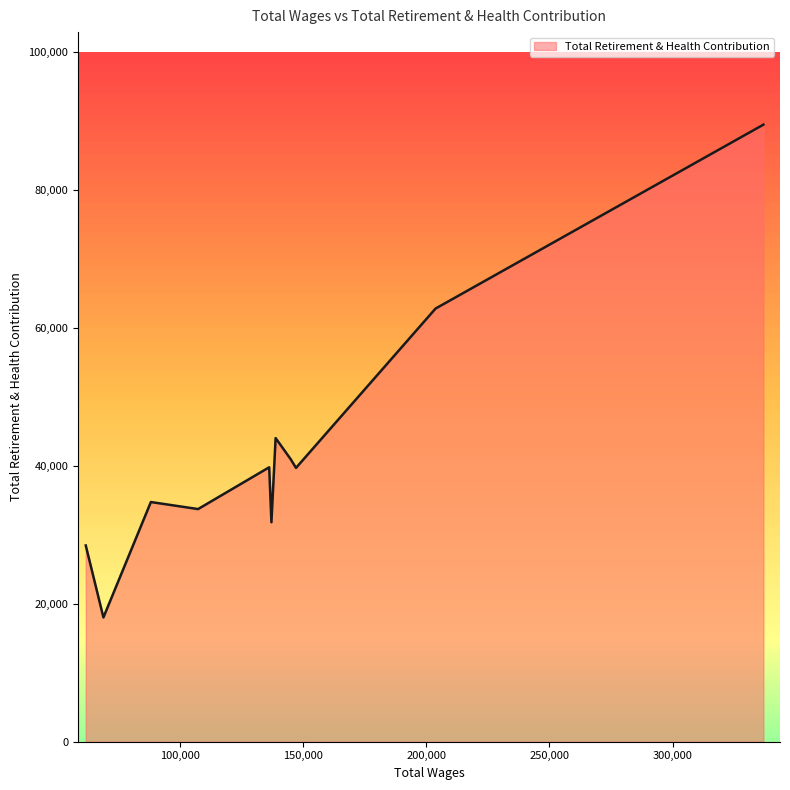

What is the difference between the maximum and minimum values?

71415